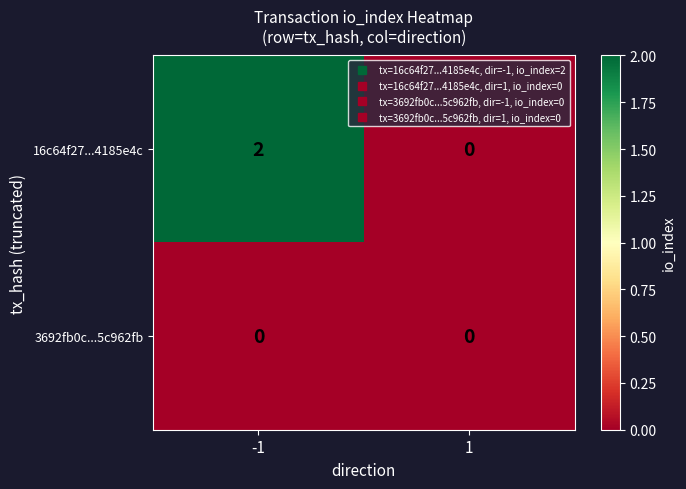

Which series has the largest range (max minus min)?

16c64f27...4185e4c